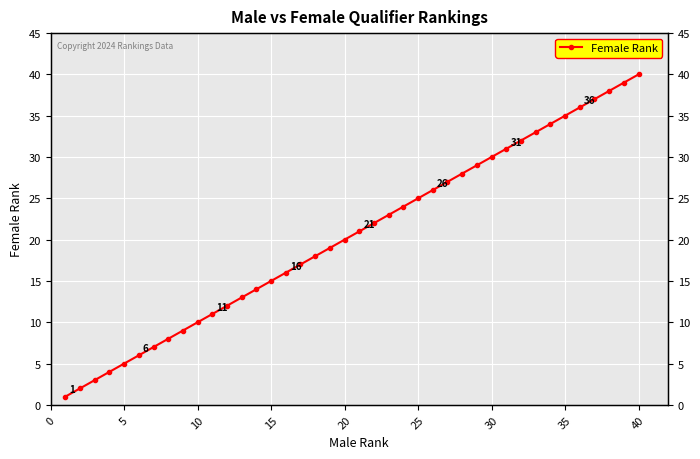

Does the chart display data point markers on the line(s)?

Yes